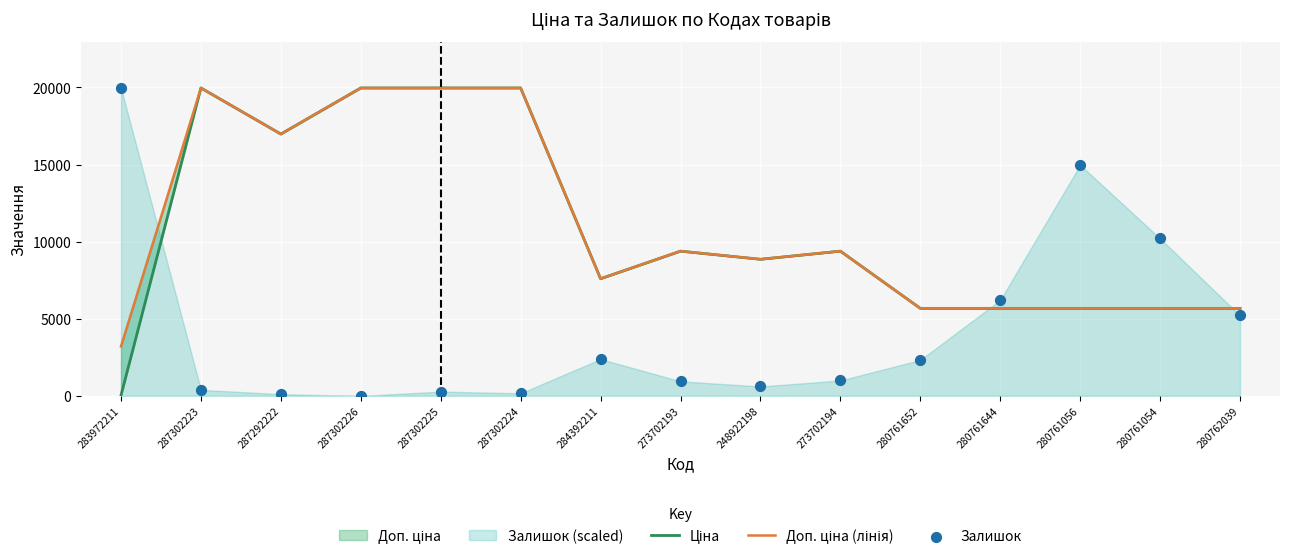

Which series has the widest spread of Y values?

Залишок